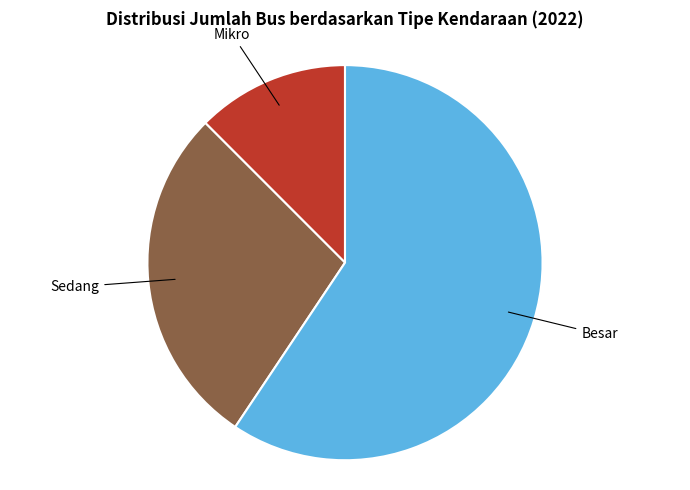

True or false: Mikro accounts for 5% of the total.

False